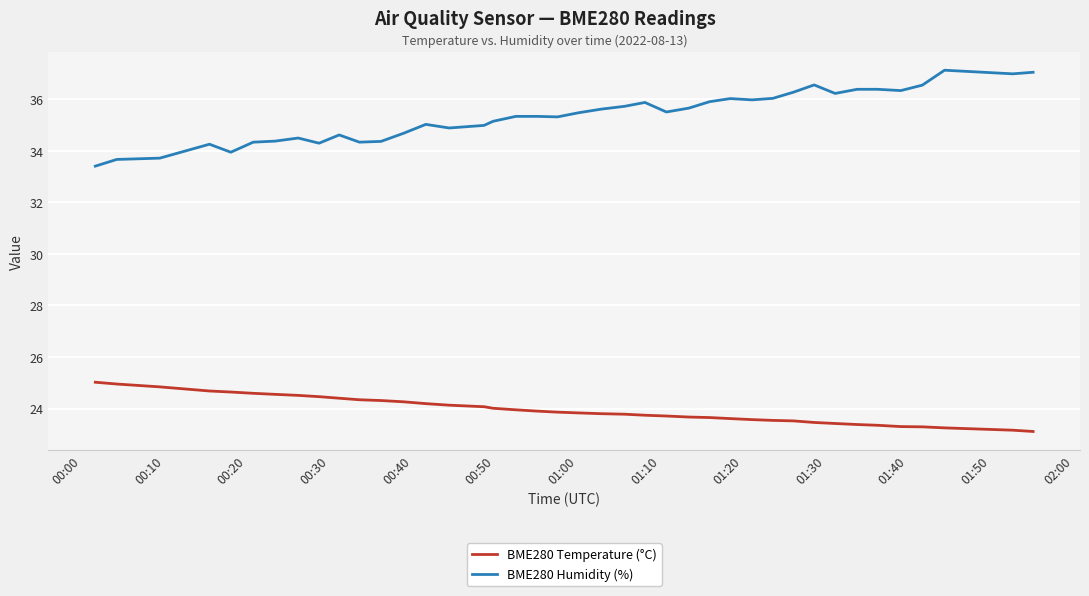

Which series has the largest range (max minus min)?

BME280 Humidity (%)